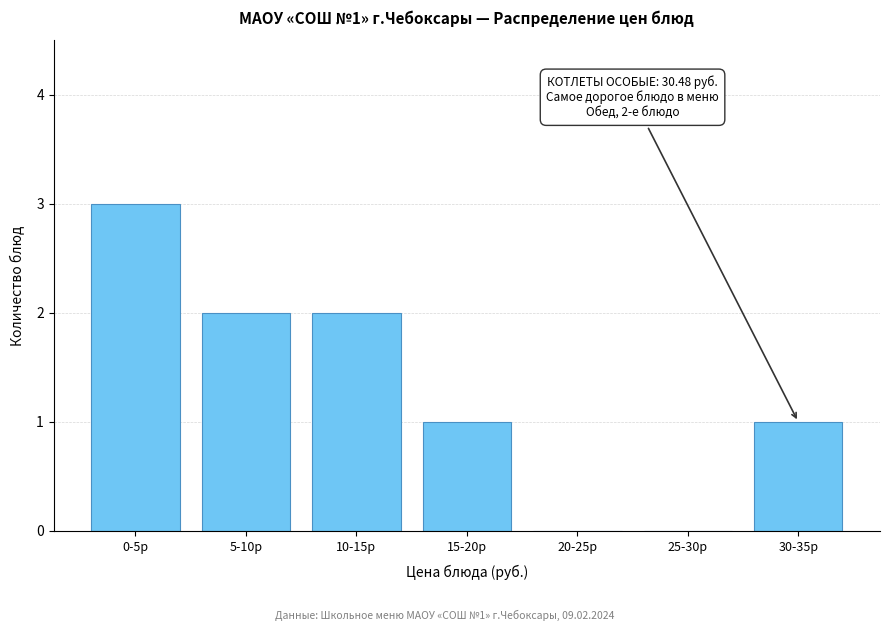

Reading left to right, what are all the values shown in this chart?

0-5р=3	5-10р=2	10-15р=2	15-20р=1	20-25р=0	25-30р=0	30-35р=1